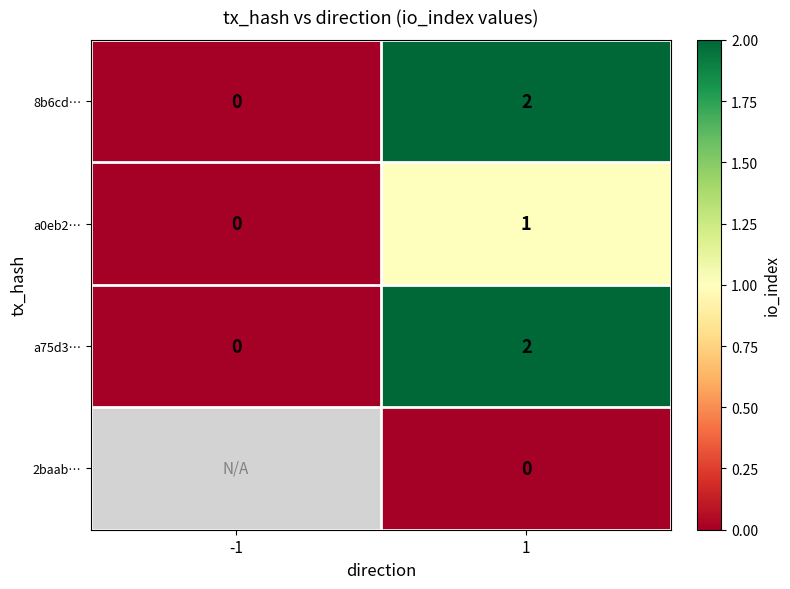

Is the value of 2baab… at 1 greater than the value of a0eb2… at 1?

No